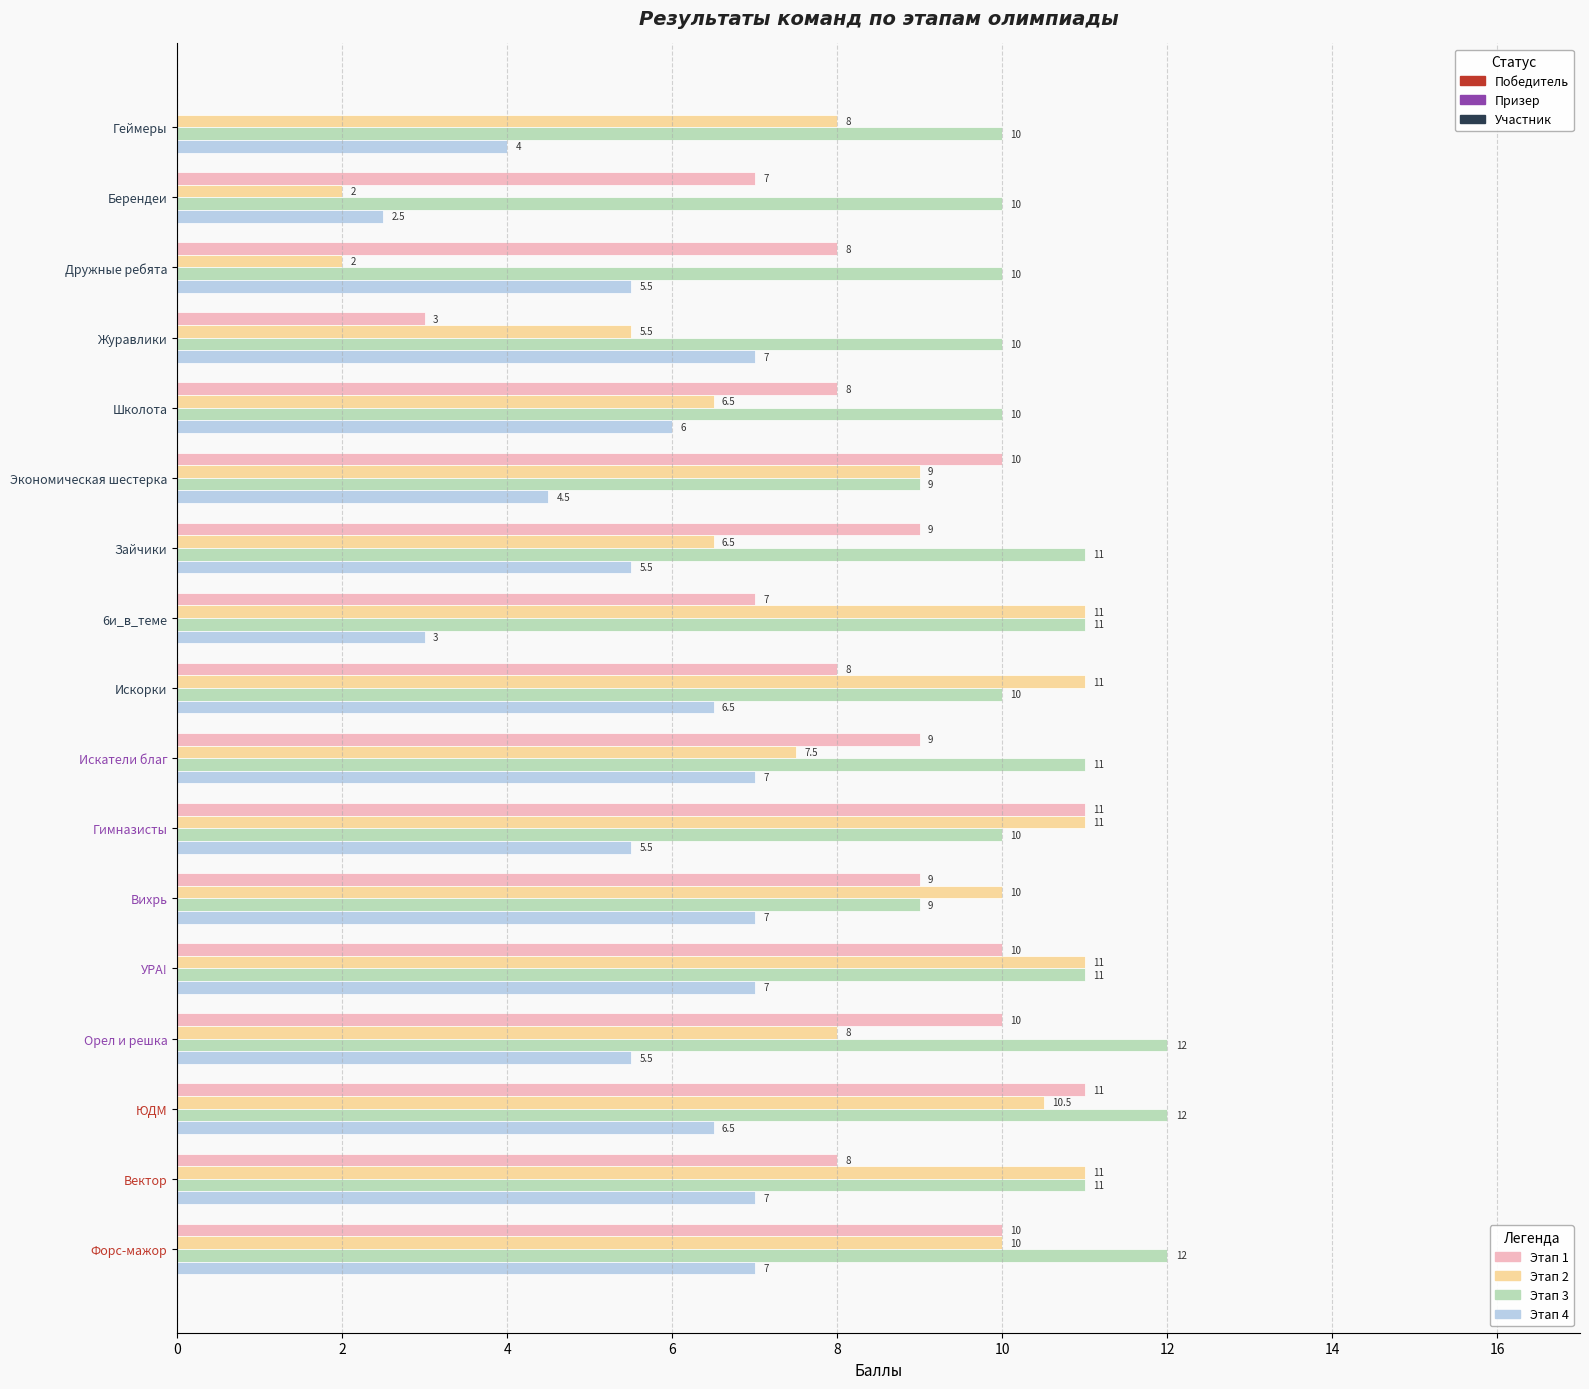

What is the greatest value displayed?

12.0